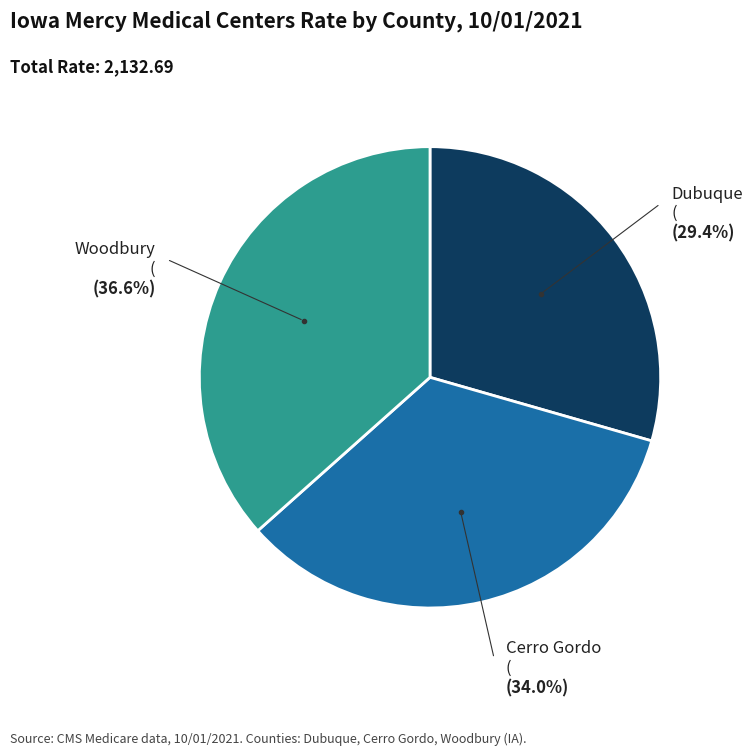

Is there a majority slice in this chart?

No